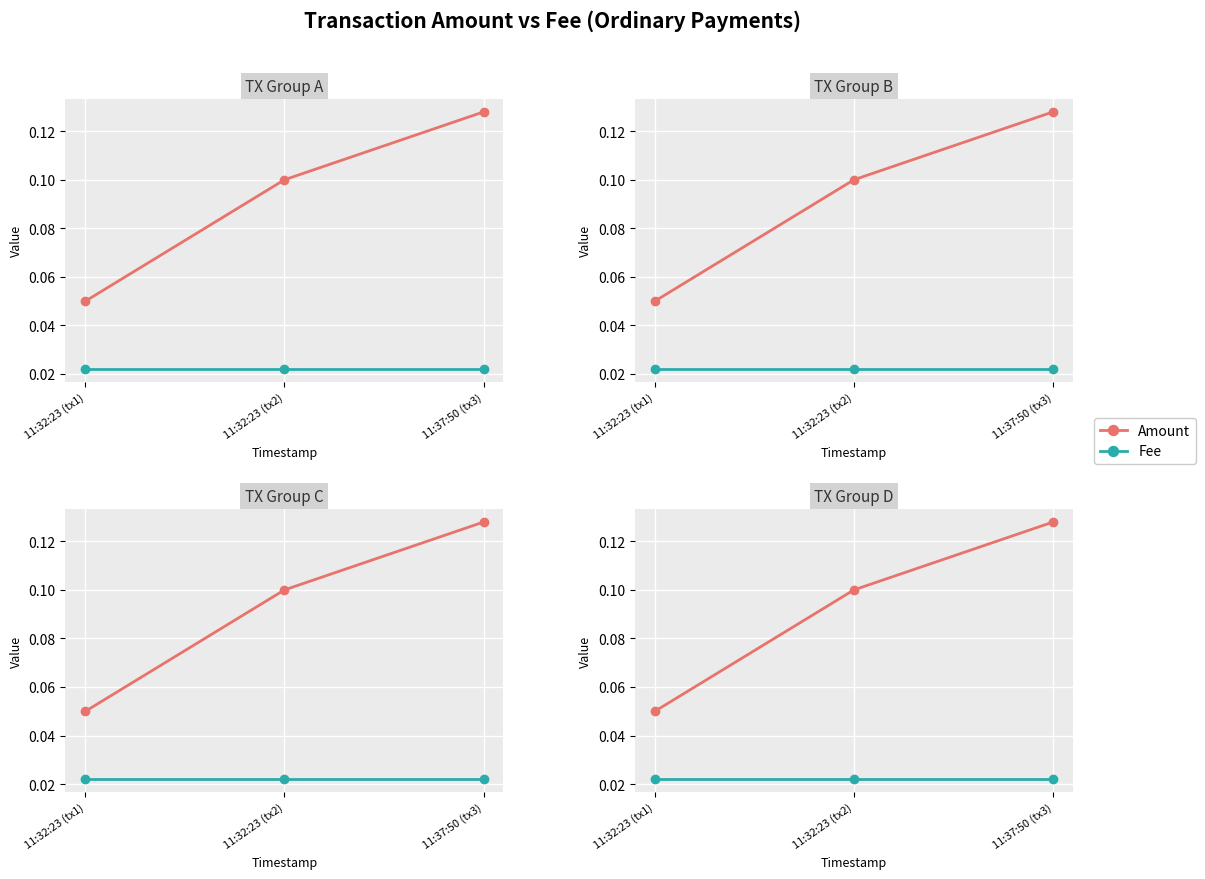

List the labels in order of Fee value, largest first.

11:32:23 (tx1), 11:32:23 (tx2), 11:37:50 (tx3)